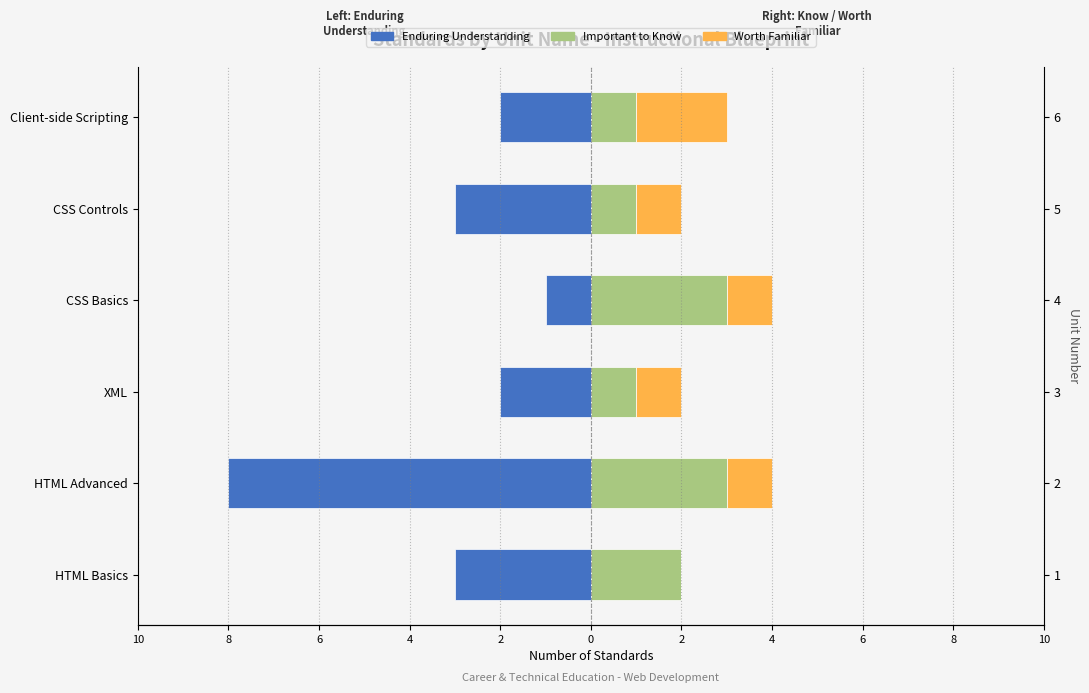

Reading right to left, transcribe all the data shown in this chart.

Enduring Understanding: -2	-3	-1	-2	-8	-3
Important to Know: 1	1	3	1	3	2
Worth Familiar: 2	1	1	1	1	0